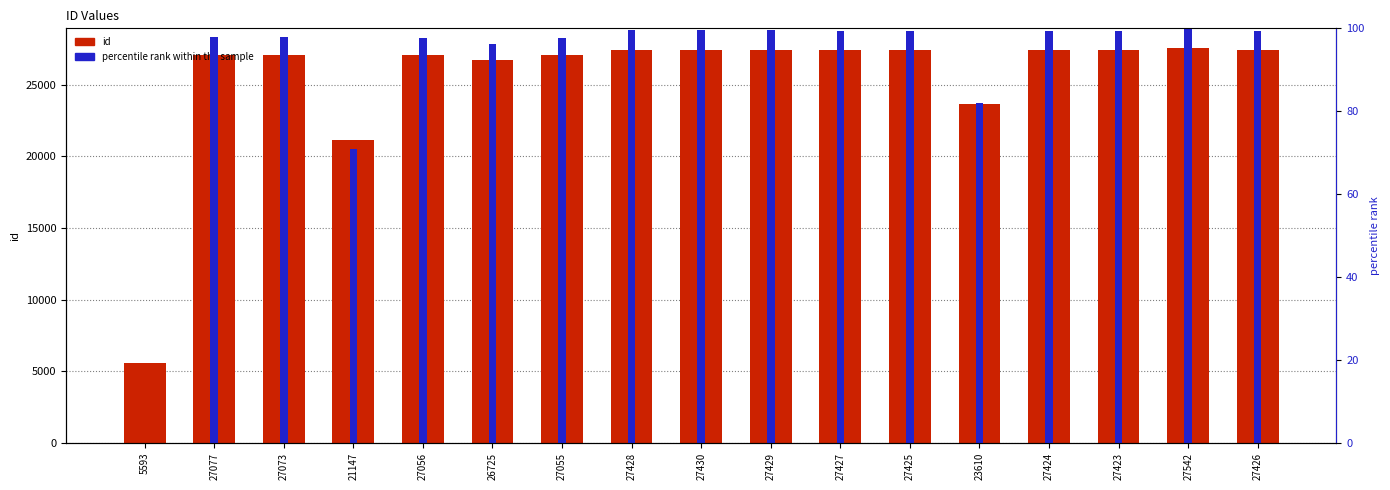

True or false: id has a value of 27542.0 at 27542.

True